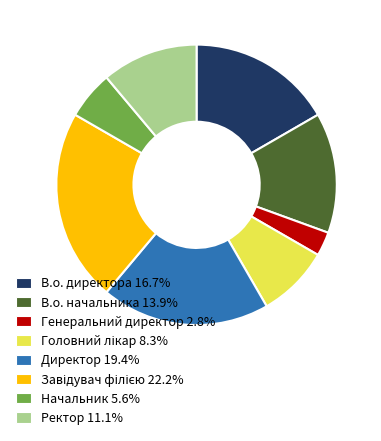

Is the sum of Ректор and В.о. директора greater than half?

No